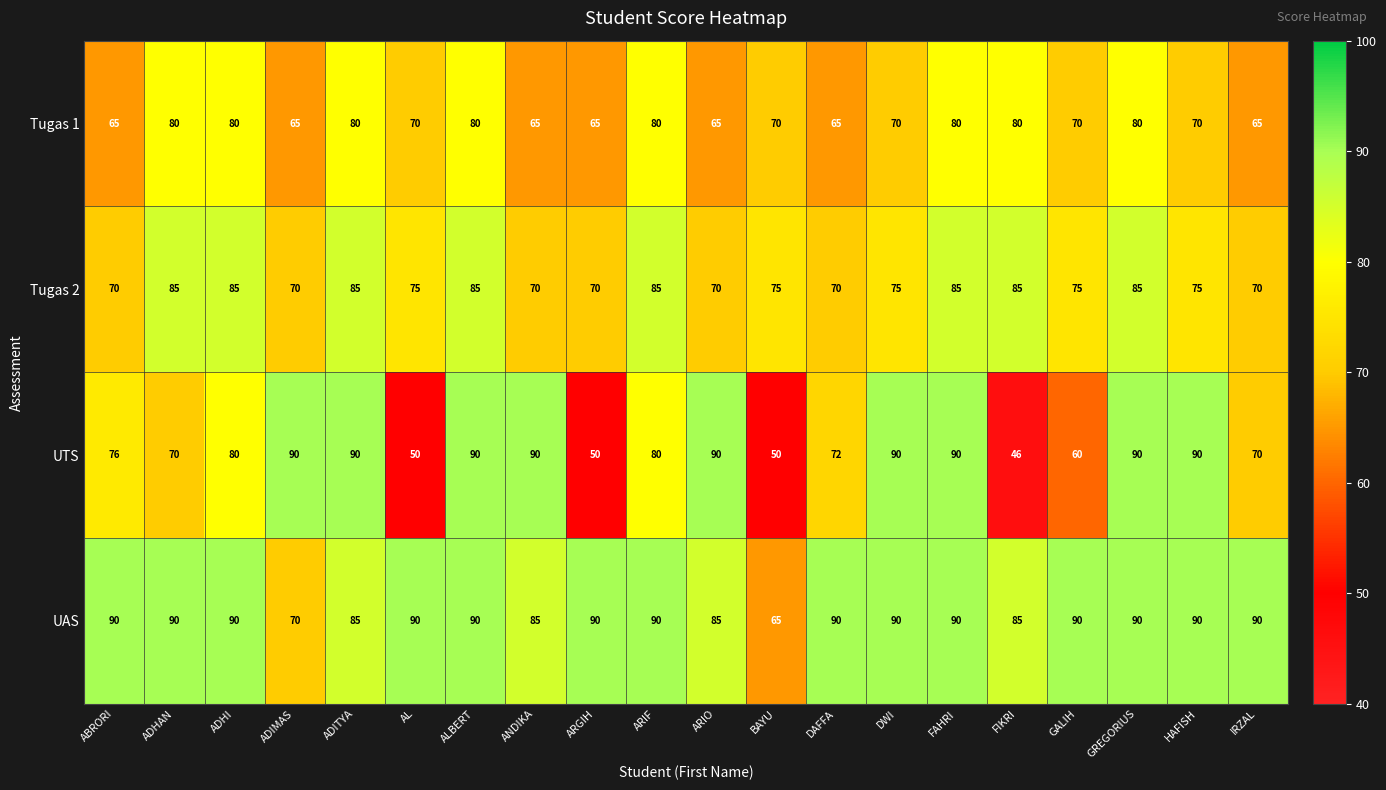

The value of UTS at ADHI is 80. True or false?

True